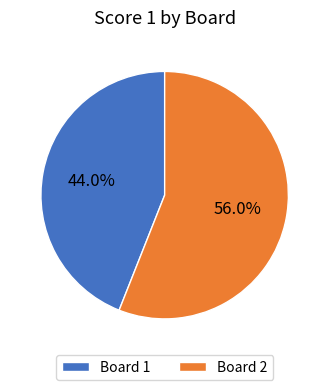

What percentage is NOT represented by Board 2?

44.0%